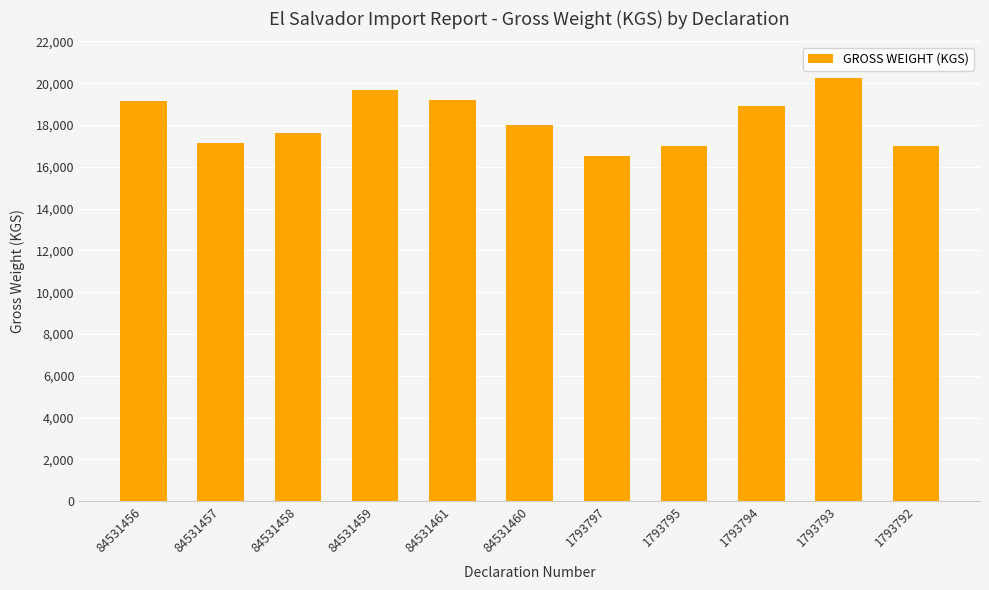

The chart shows a value of 8900 at 1793793. True or false?

False